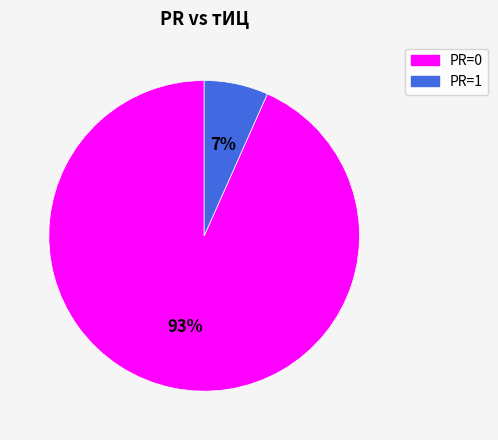

What is the majority slice?

PR=0